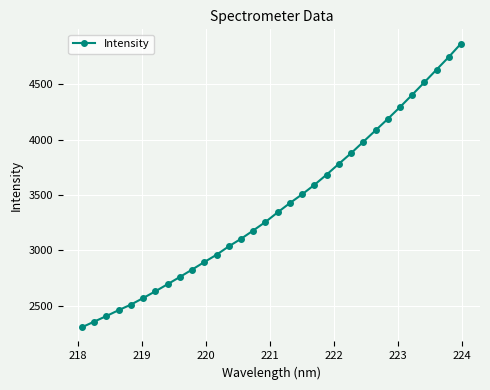

What is the difference between the maximum and minimum values?

2564.5